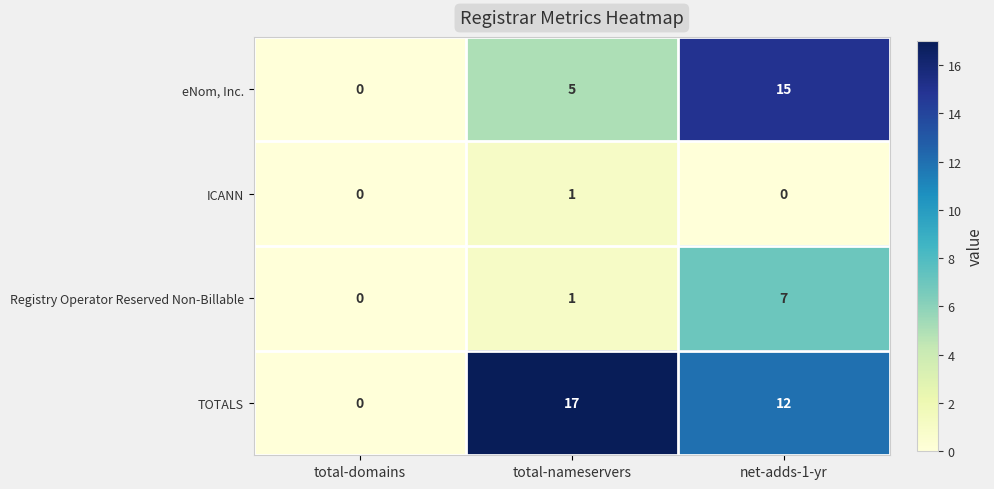

How many values in the Registry Operator Reserved Non-Billable series are below 1?

1